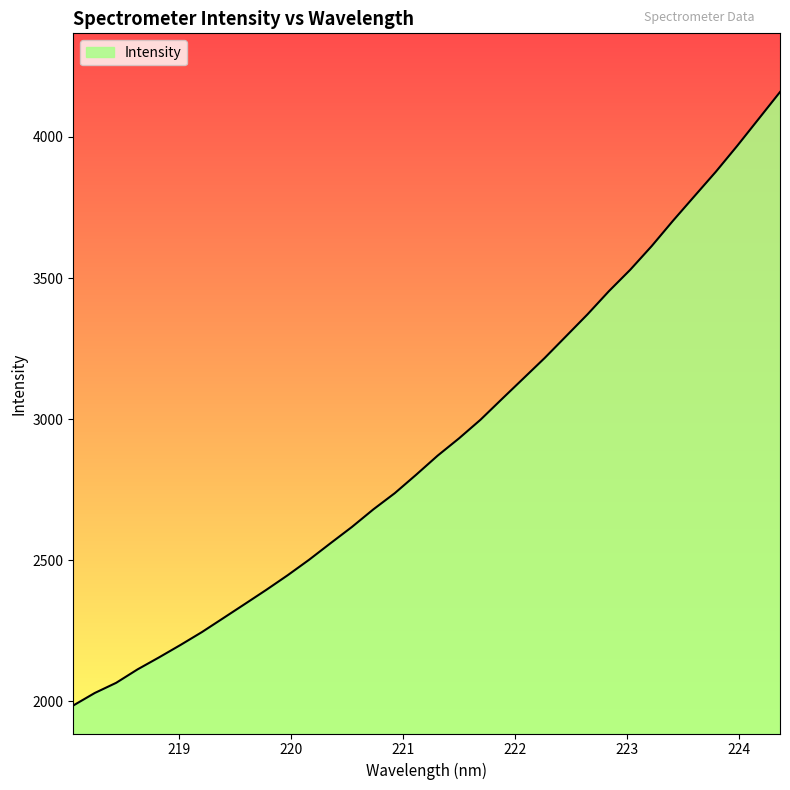

What is the maximum value shown in the chart?

4158.9